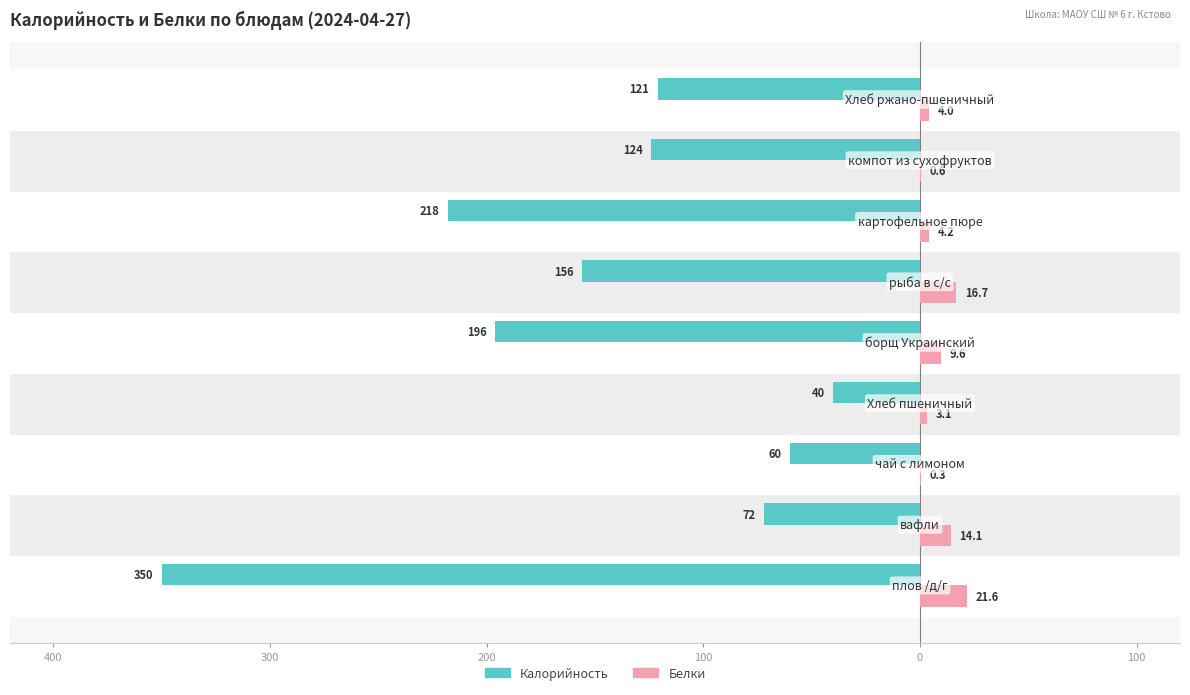

What are all the series names shown in the legend?

Калорийность, Белки